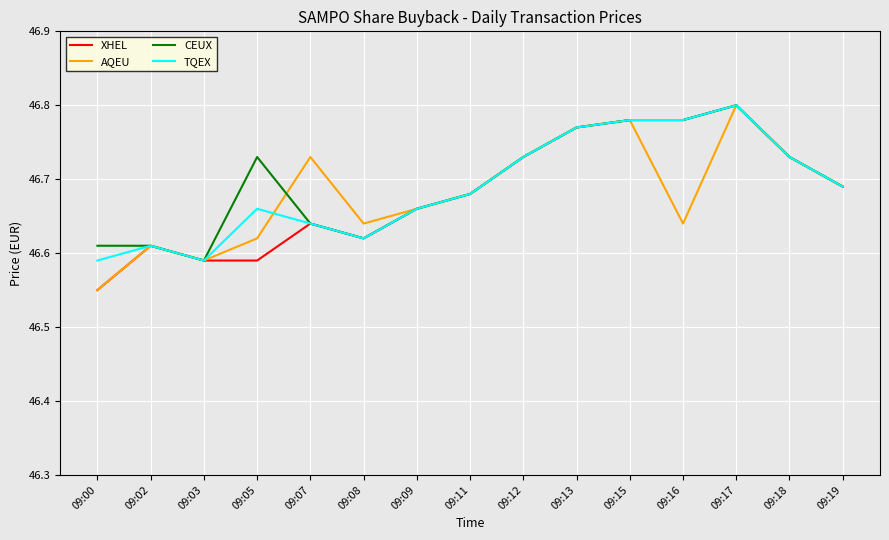

What is the total value across all series at 09:16?

187.0